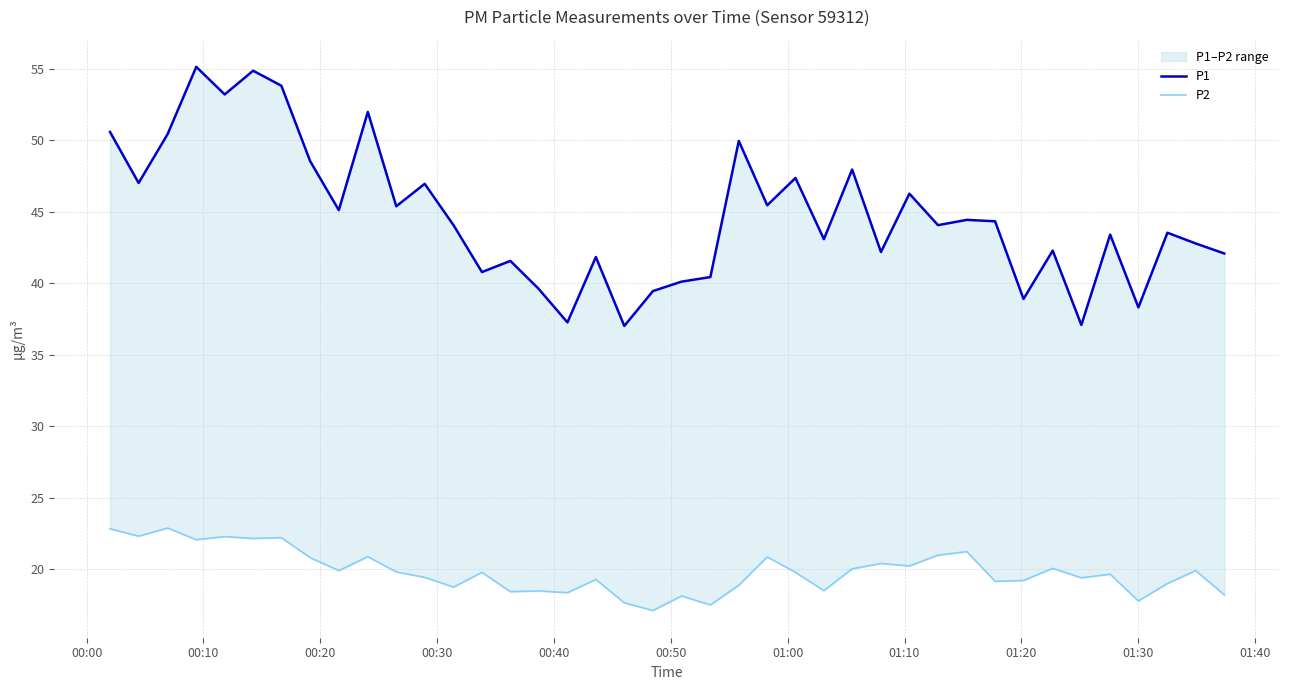

How many lines are shown in the chart?

2